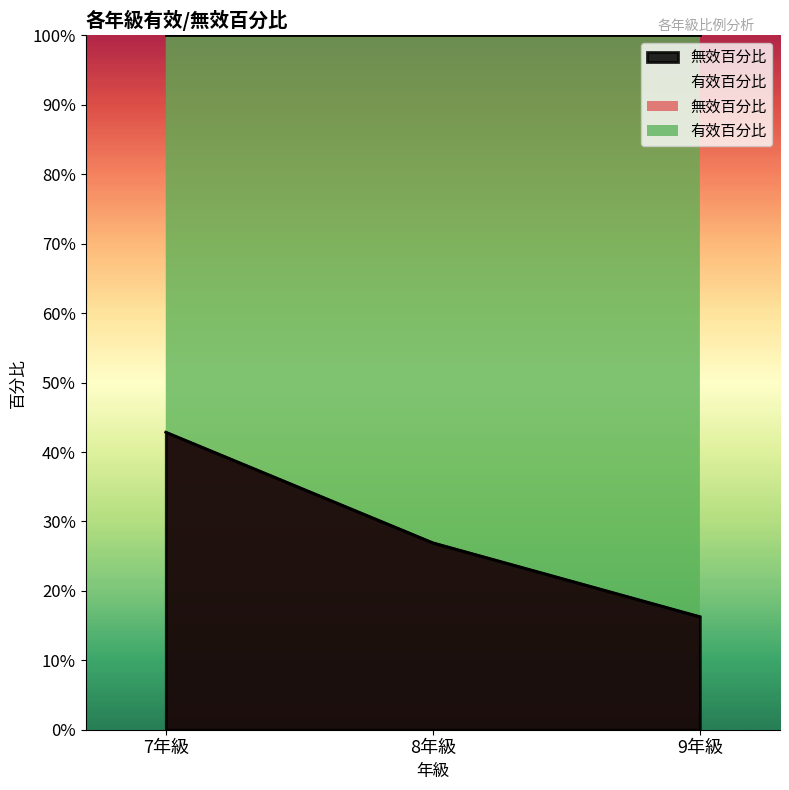

What is the label of the 3rd point from the left?

9年級